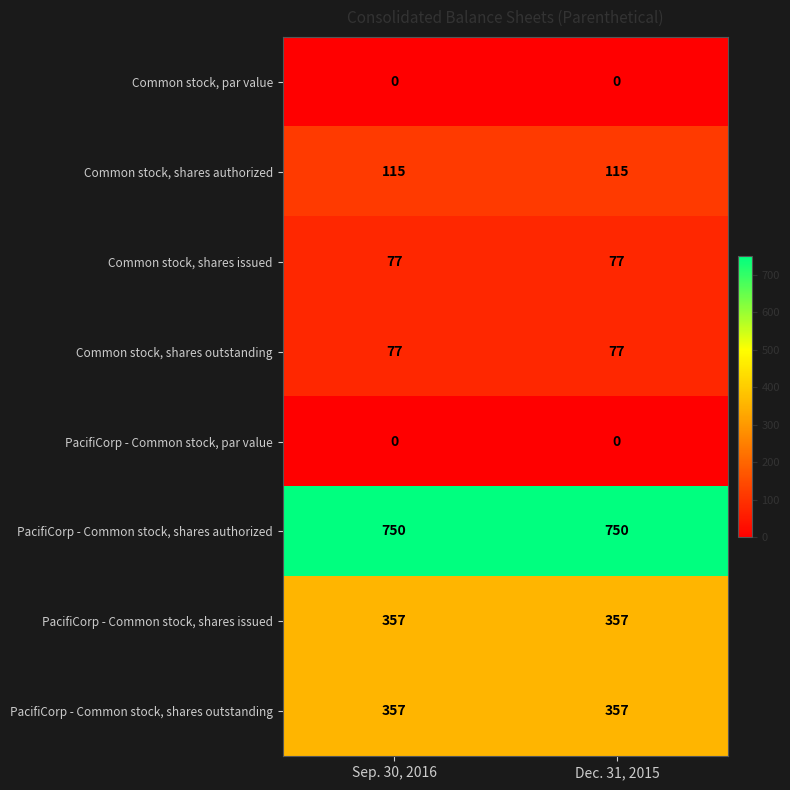

Which series has the largest total across all categories?

PacifiCorp - Common stock, shares authorized